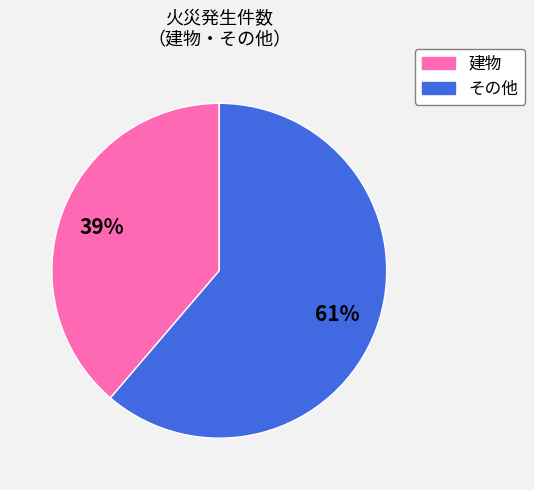

Do その他 and 建物 together represent more than half of the pie?

Yes